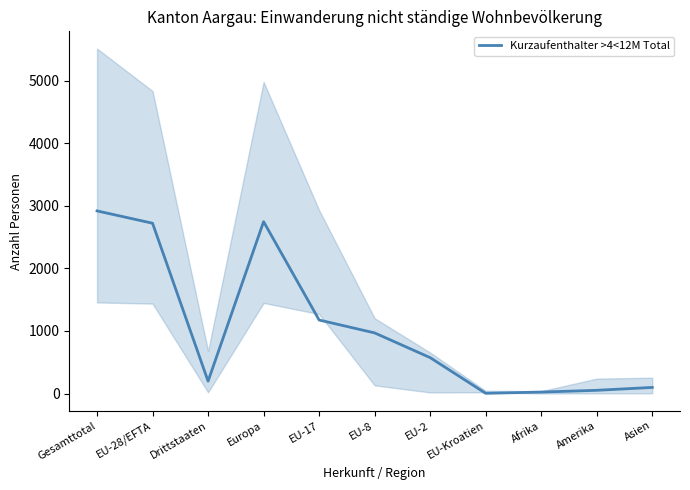

Reading right to left, extract all data points from this chart.

97	51	23	3	573	968	1174	2745	197	2720	2917